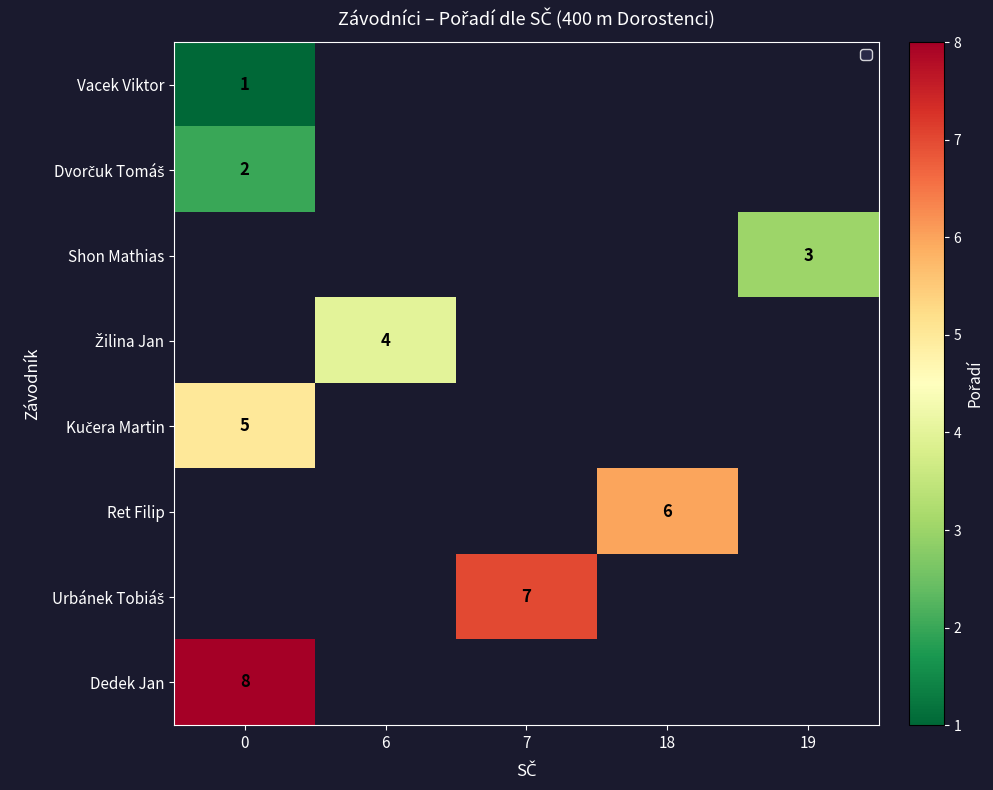

How many series are shown in this chart?

8